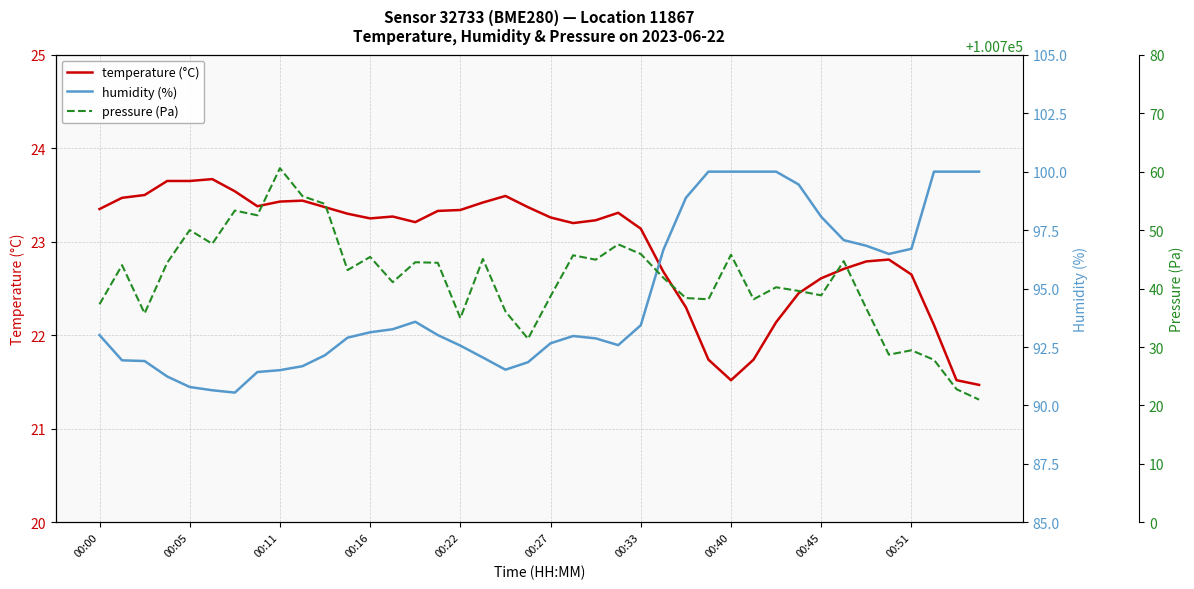

What is the total value across all series at 34?

100856.2